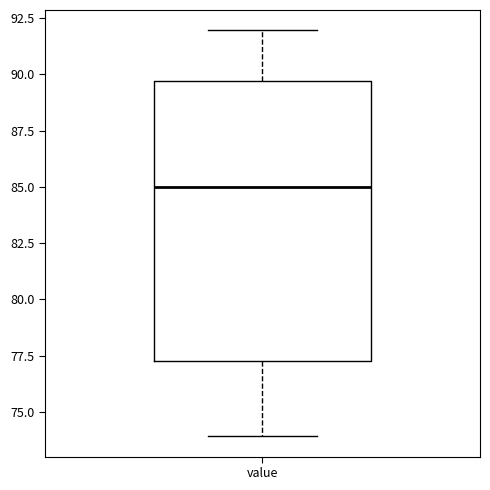

Transcribe this box plot: give where the median line is, the range the box spans, and where the two whiskers end, as read against the y-axis. The values are not printed on the chart, so give them approximately, as read against the axis.

median 85.0, box 77.5 to 89.5, whiskers 74.0 to 92.0